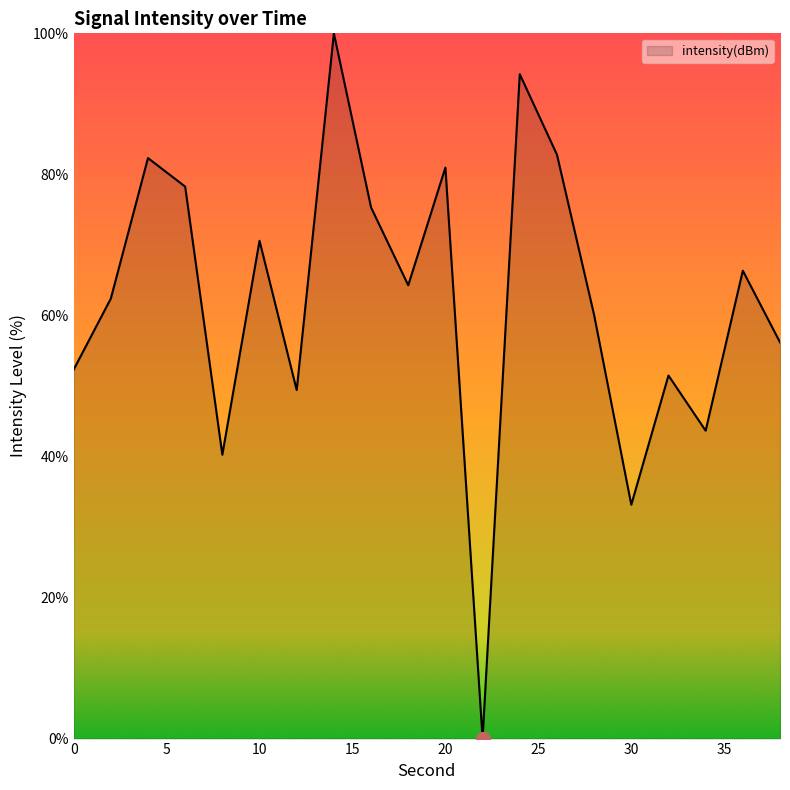

What is the maximum value shown in the chart?

100.0